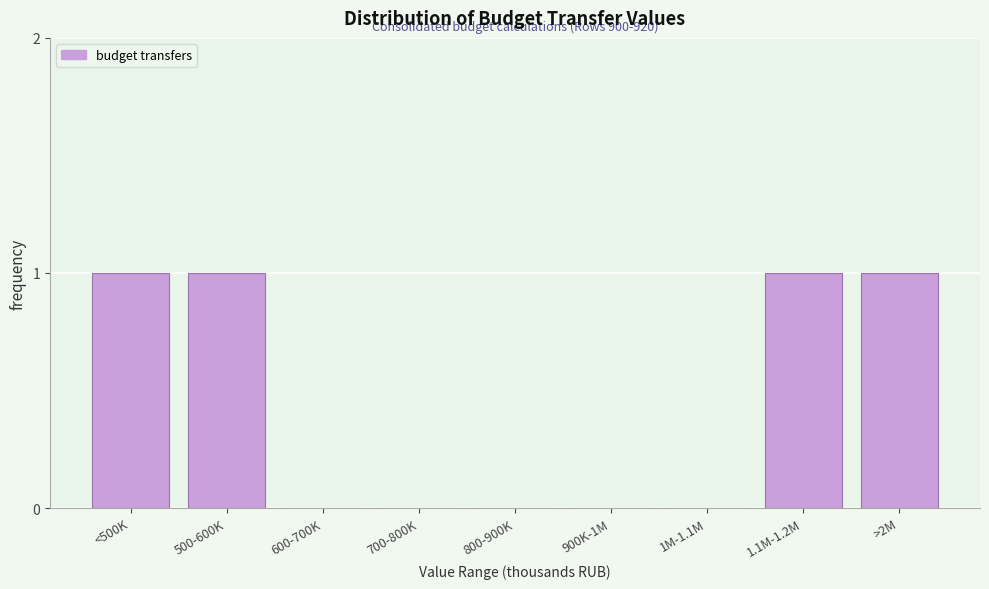

Reading left to right, extract all data points from this chart.

<500K=1	500-600K=1	600-700K=0	700-800K=0	800-900K=0	900K-1M=0	1M-1.1M=0	1.1M-1.2M=1	>2M=1